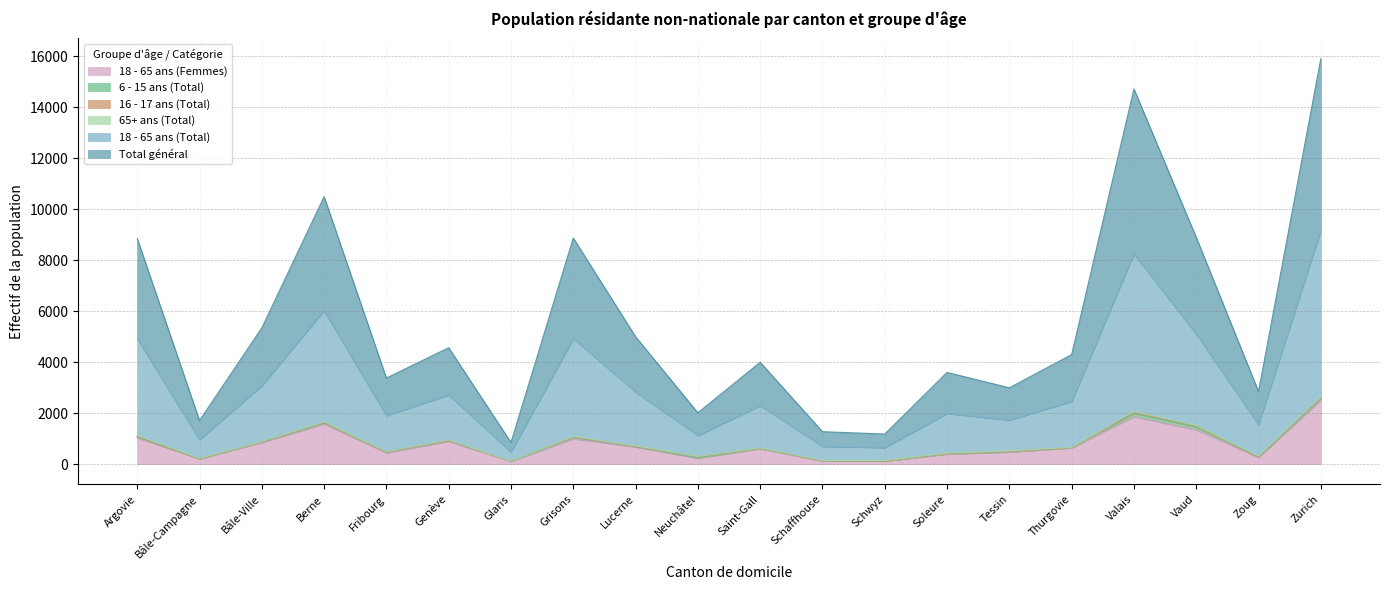

Is it true that 18 - 65 ans (Femmes) equals 994 at Grisons?

True